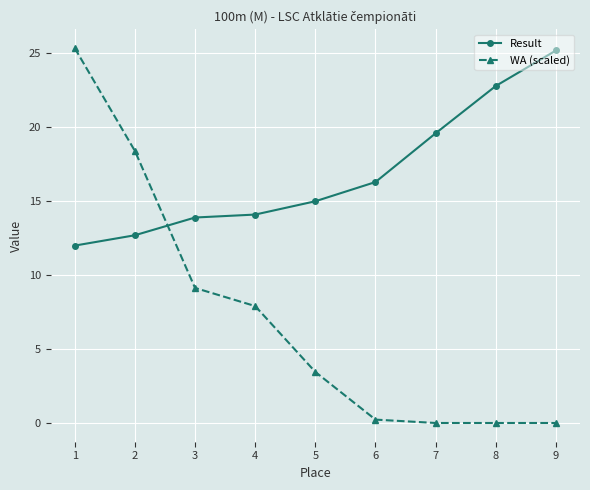

Count the number of categories in the chart.

9